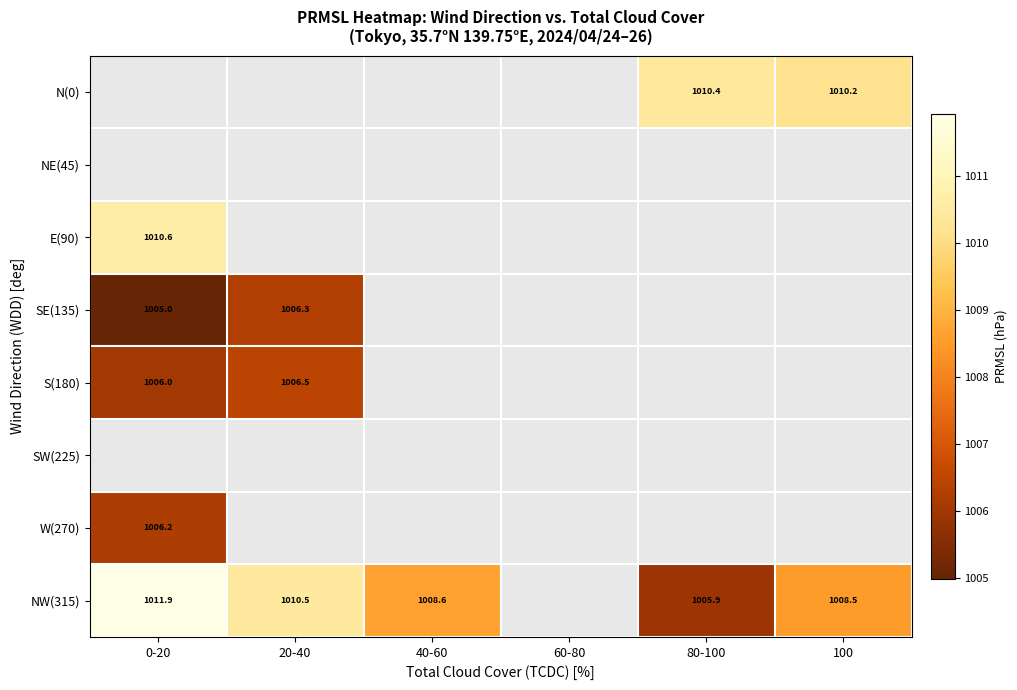

Is it true that W(270) equals 1006.2 at 0-20?

True